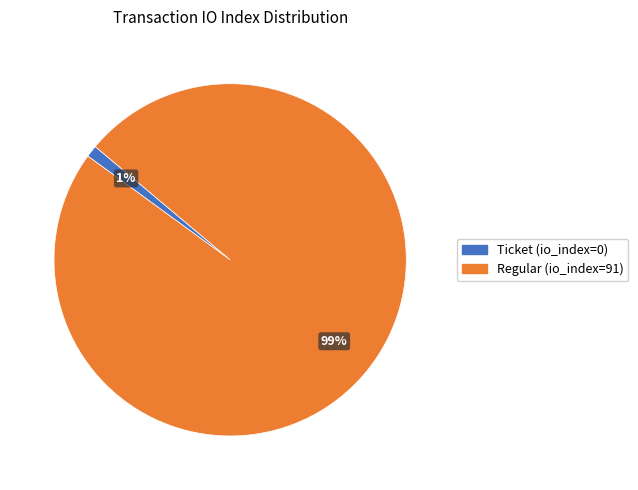

Which category has the biggest portion of the pie?

Regular (io_index=91)